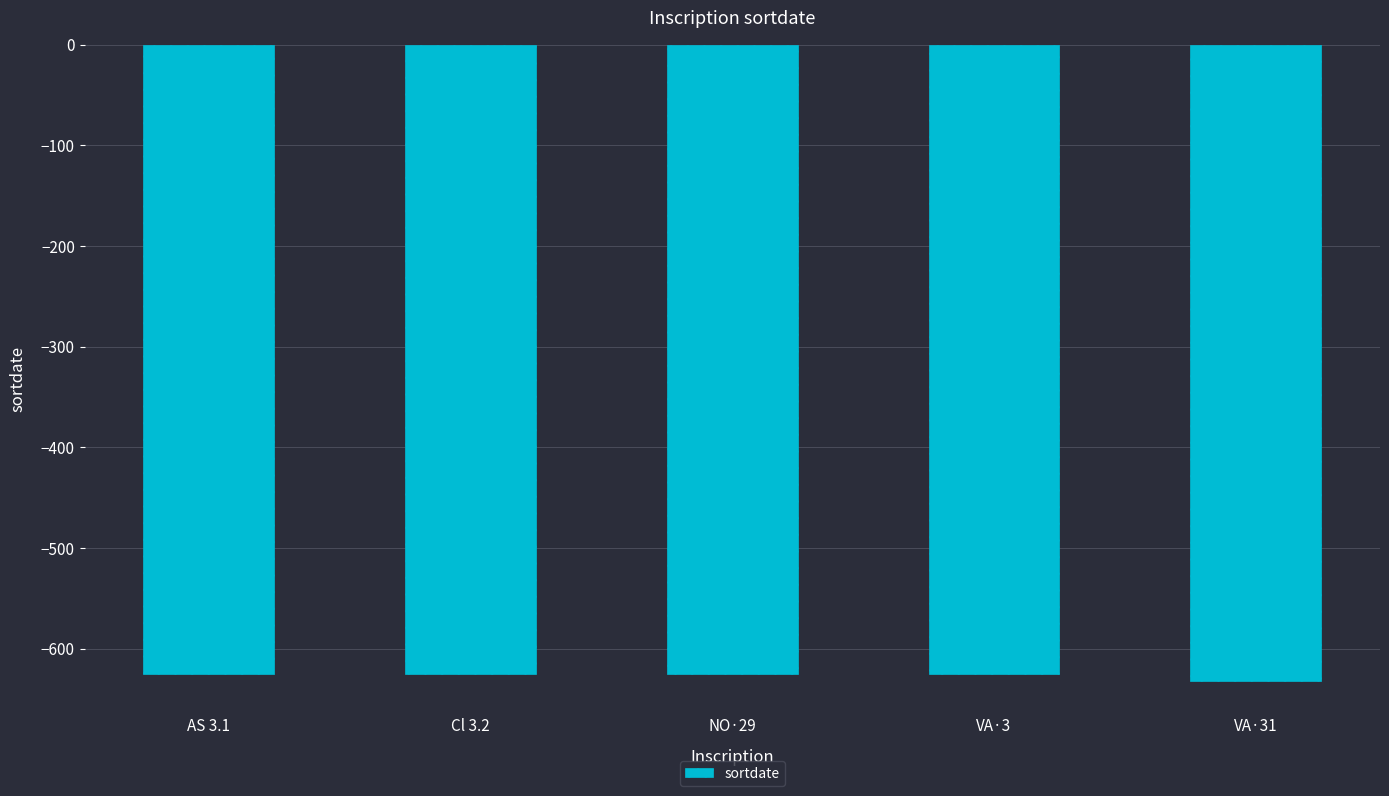

How many values are between -625 and -624?

4